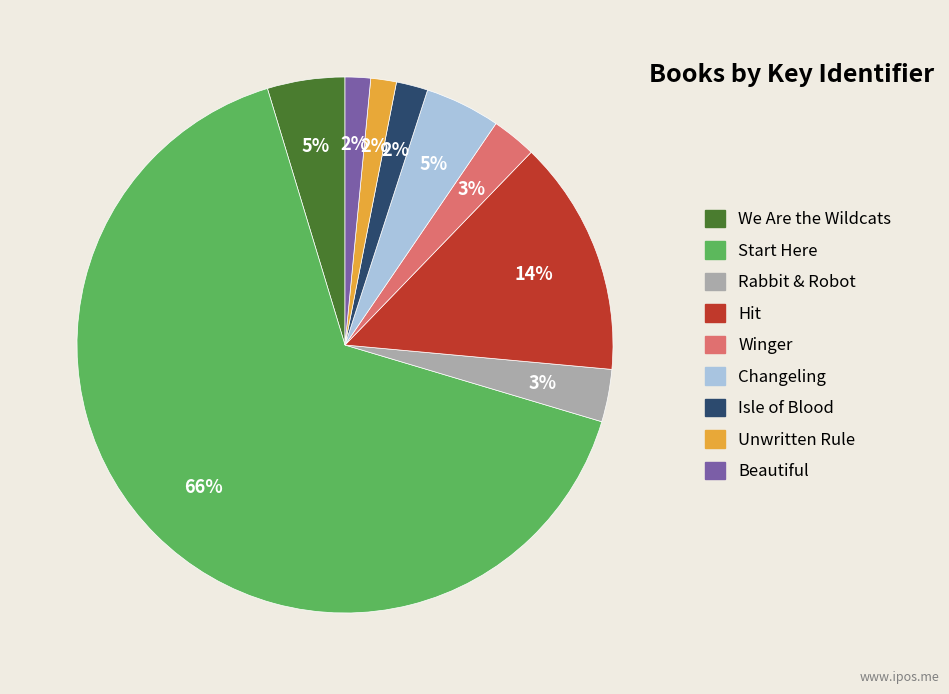

Do Hit and Start Here together represent more than half of the pie?

Yes